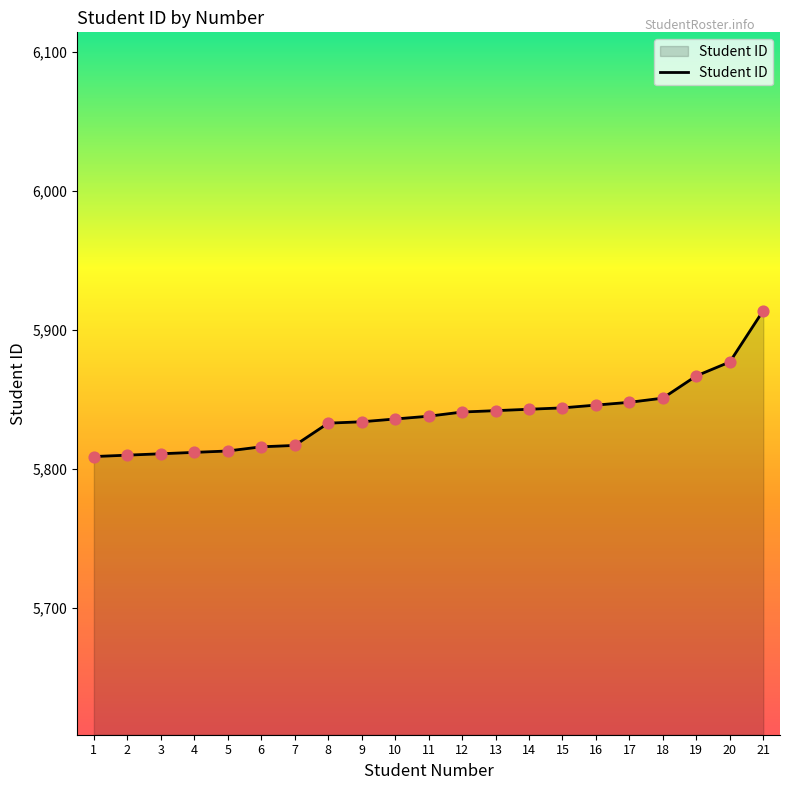

Approximately how many times larger is the value at 1 compared to 8?

1.0